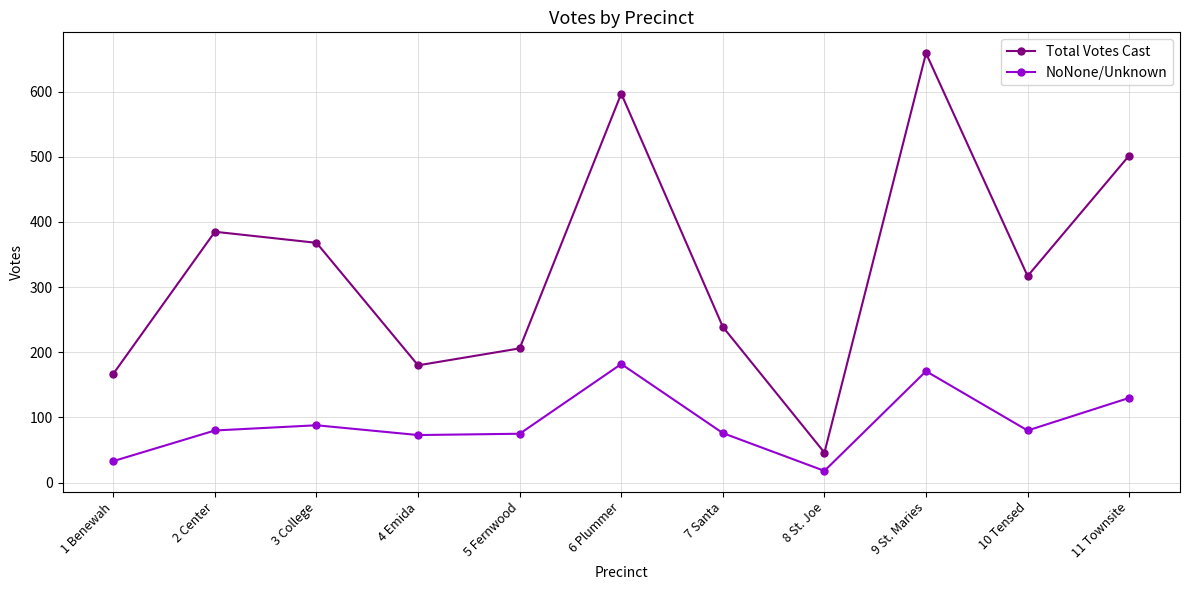

Count the number of data series in this chart.

2